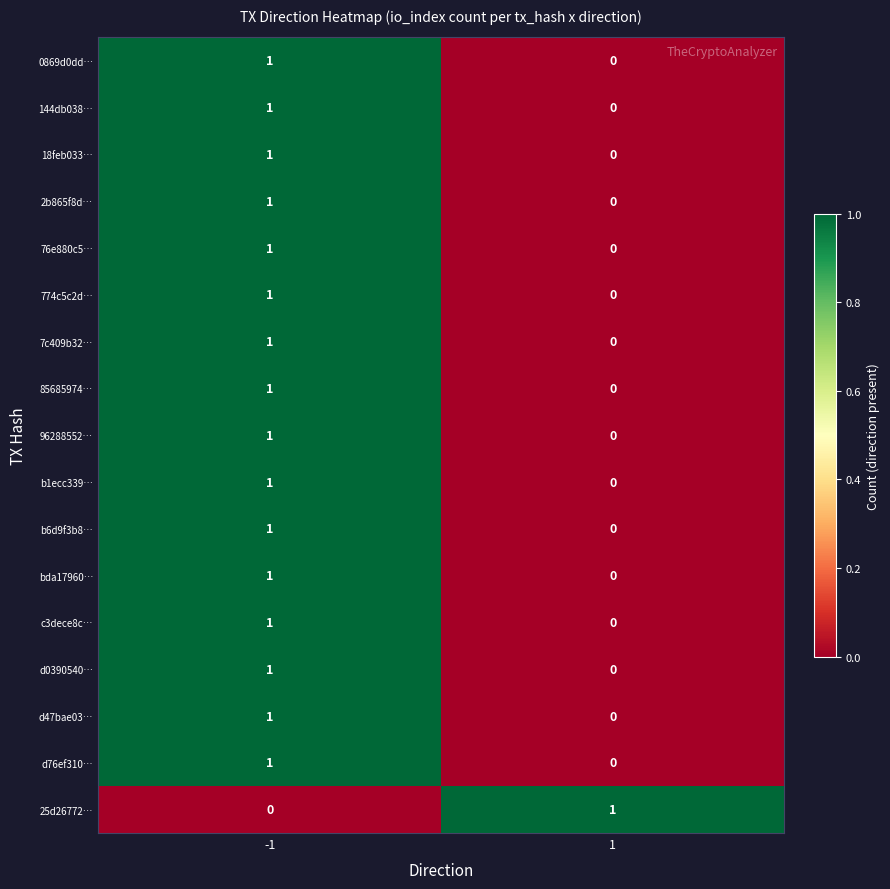

The c3dece8c… series shows -1 at 1. True or false?

False